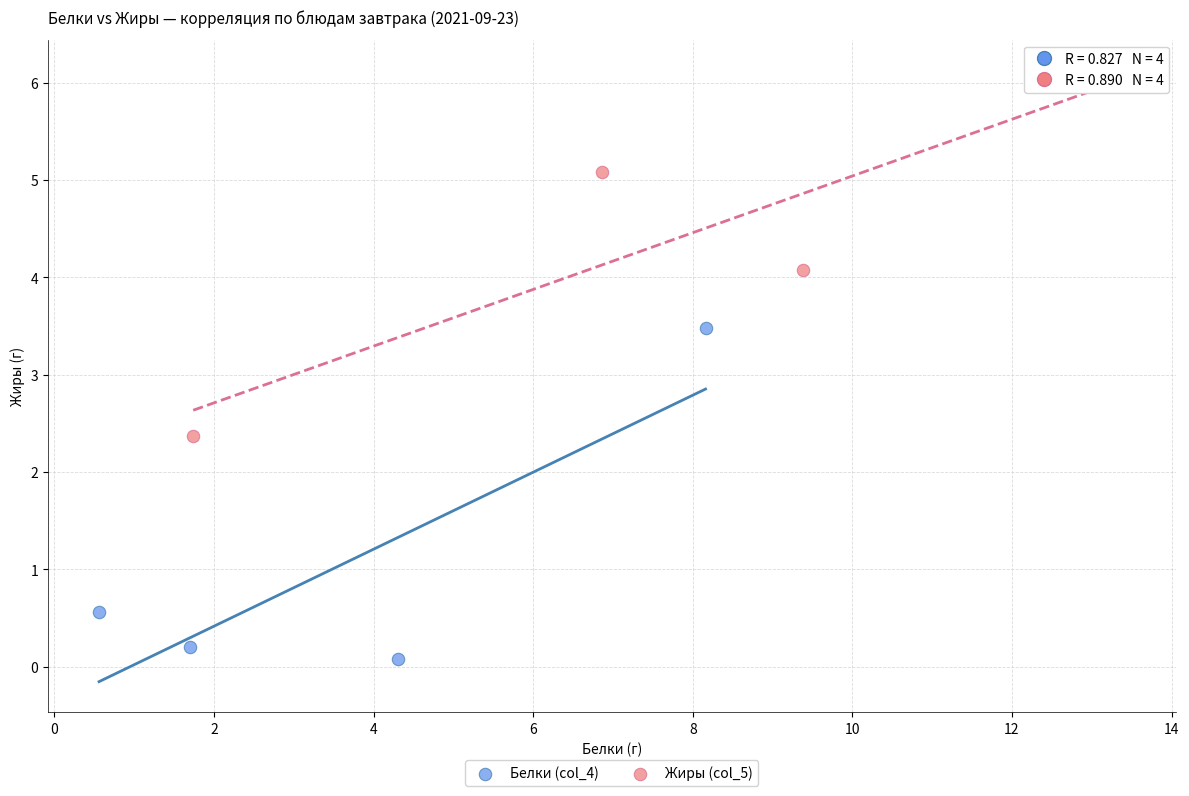

Which series reaches the minimum Y coordinate?

Белки (col_4)